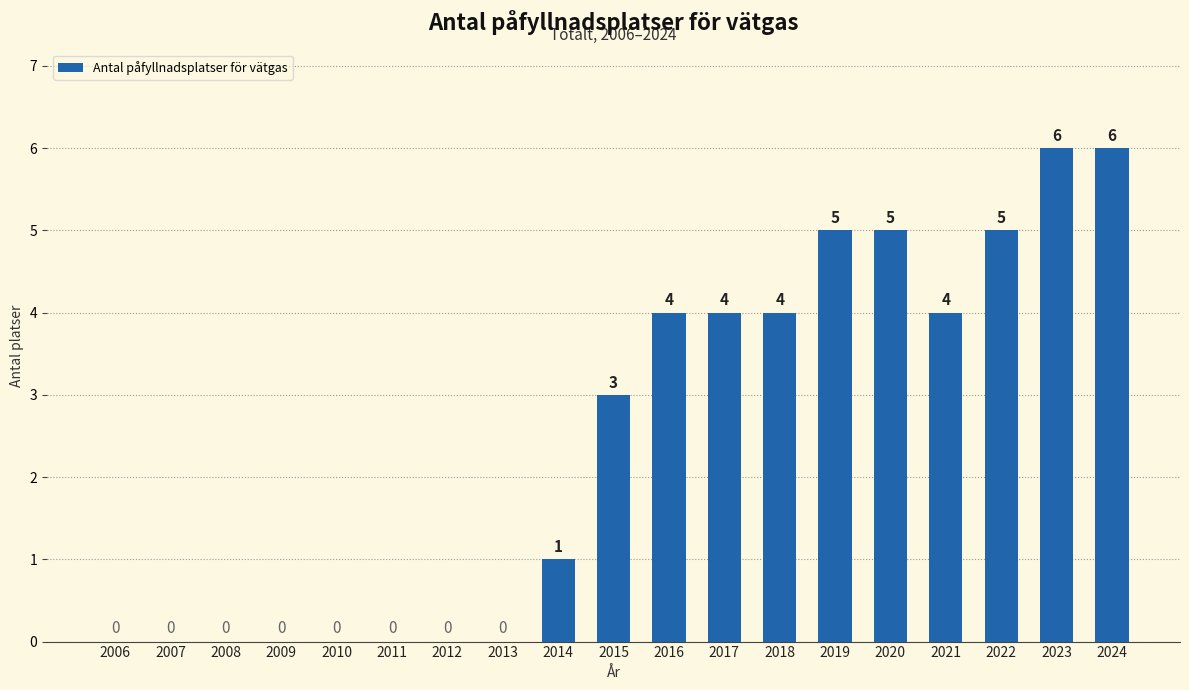

Is it true that the value at 2019 is 5?

True